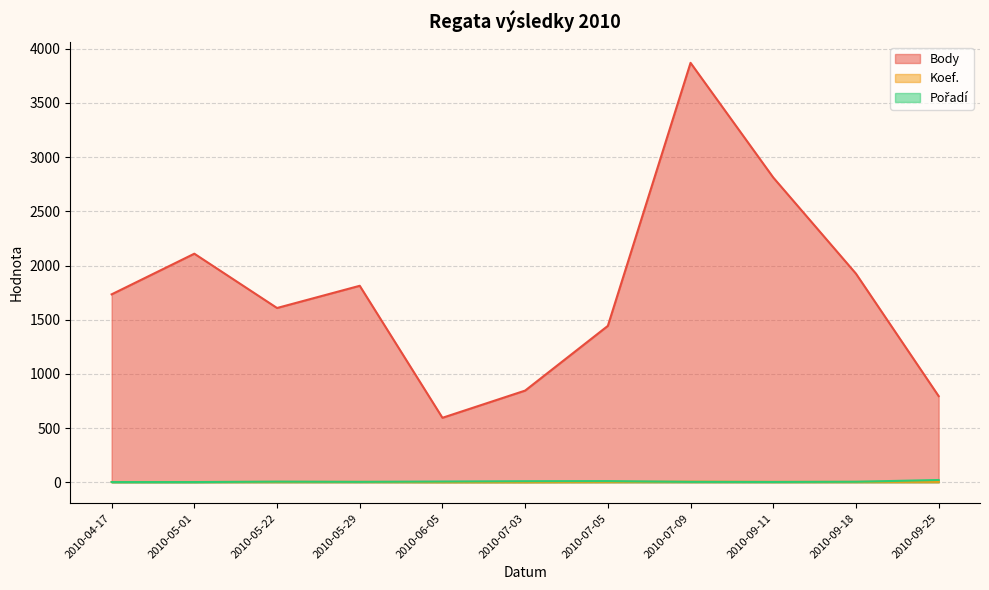

What is the value of the Body point at the 6th from the left?

846